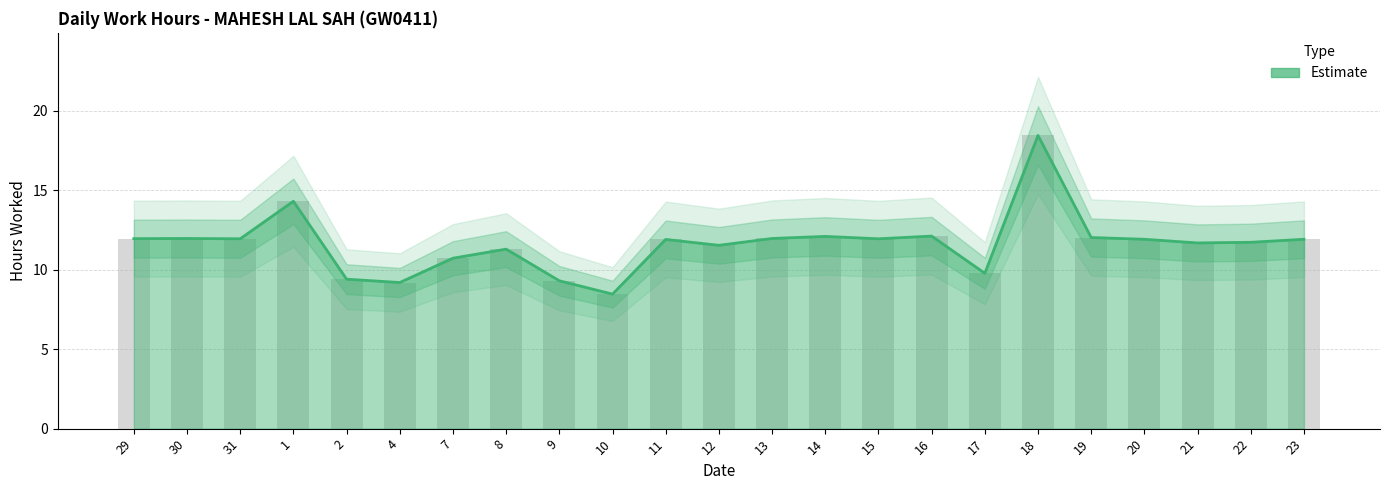

What is the average value?

11.6